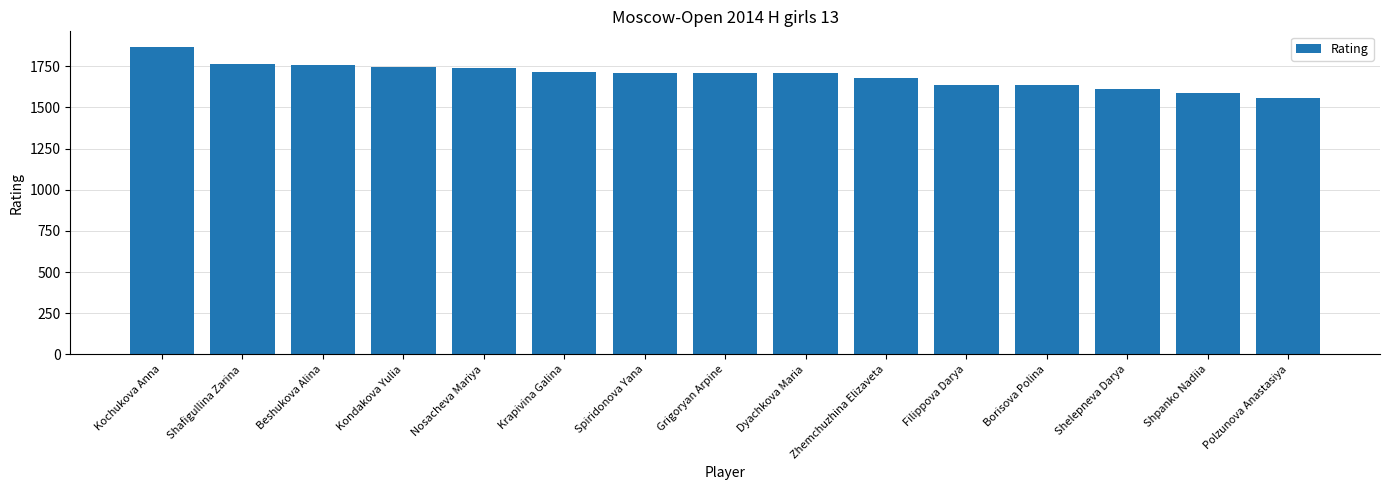

At which category does the chart reach its peak across all series?

Kochukova Anna